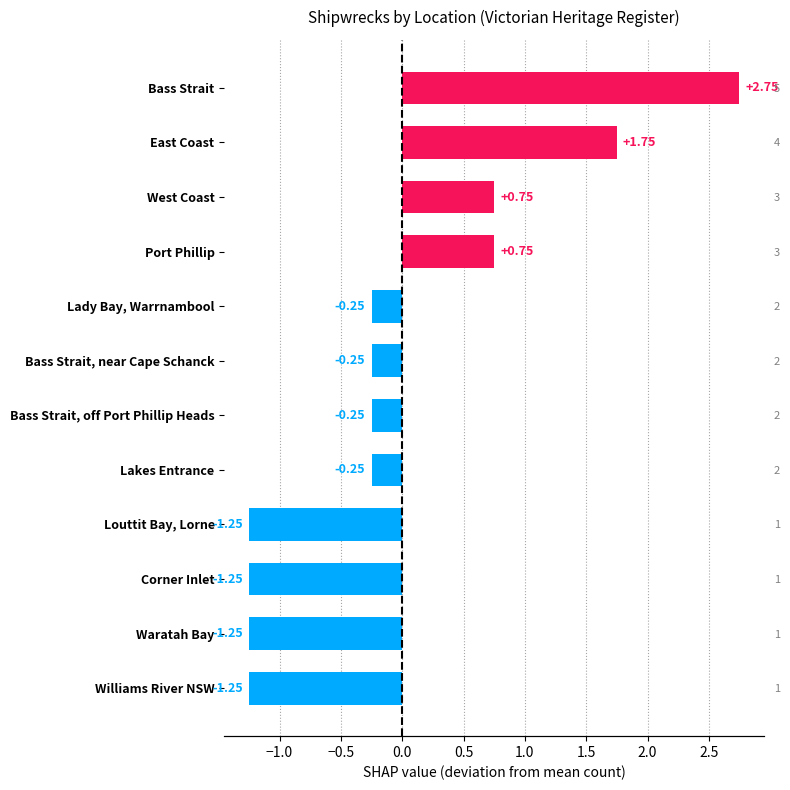

The value at West Coast is 0.5. True or false?

False